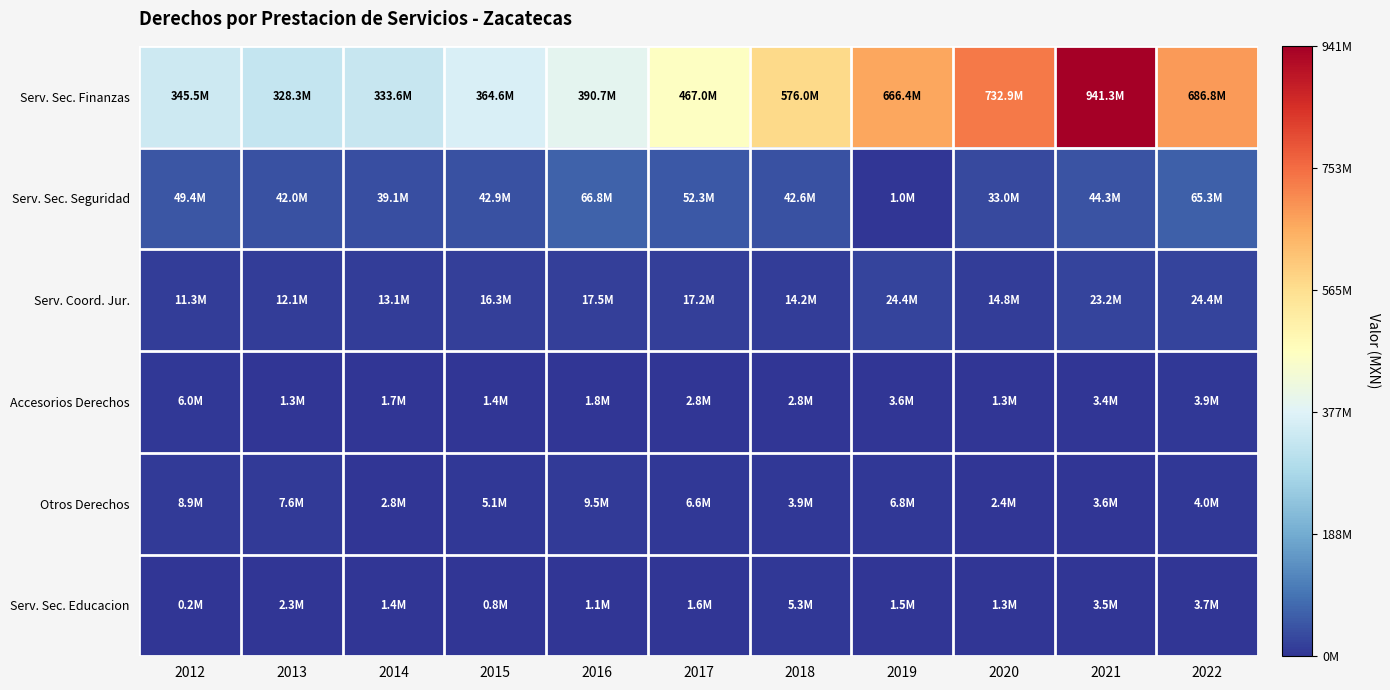

List the series in order of their peak value, highest first.

Serv. Sec. Finanzas, Serv. Sec. Seguridad, Serv. Coord. Jur., Otros Derechos, Accesorios Derechos, Serv. Sec. Educacion